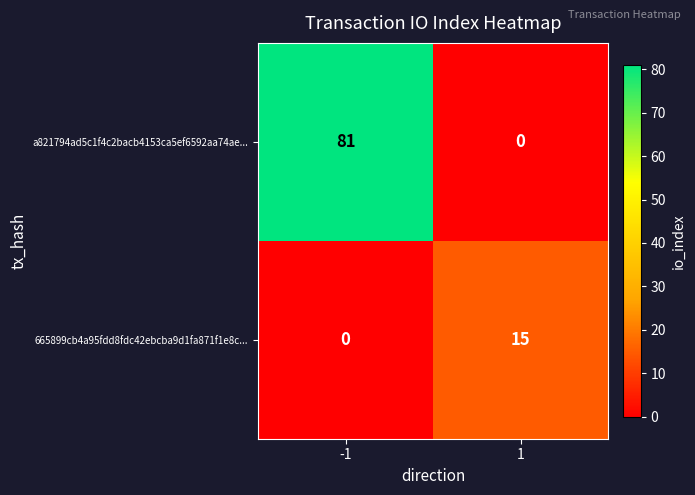

Count the number of categories in the chart.

2